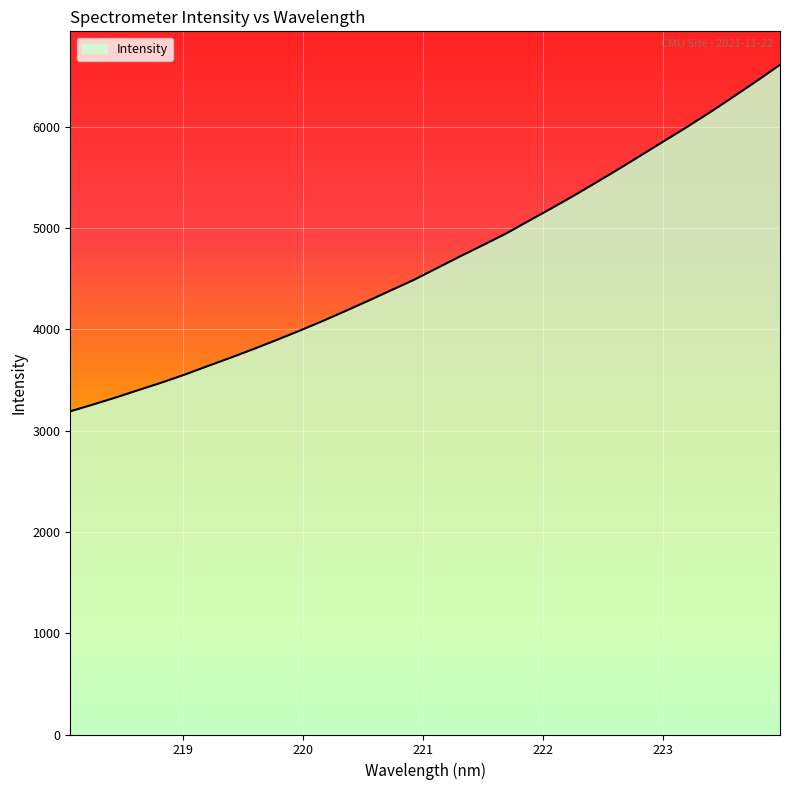

What is the greatest value displayed?

6611.8